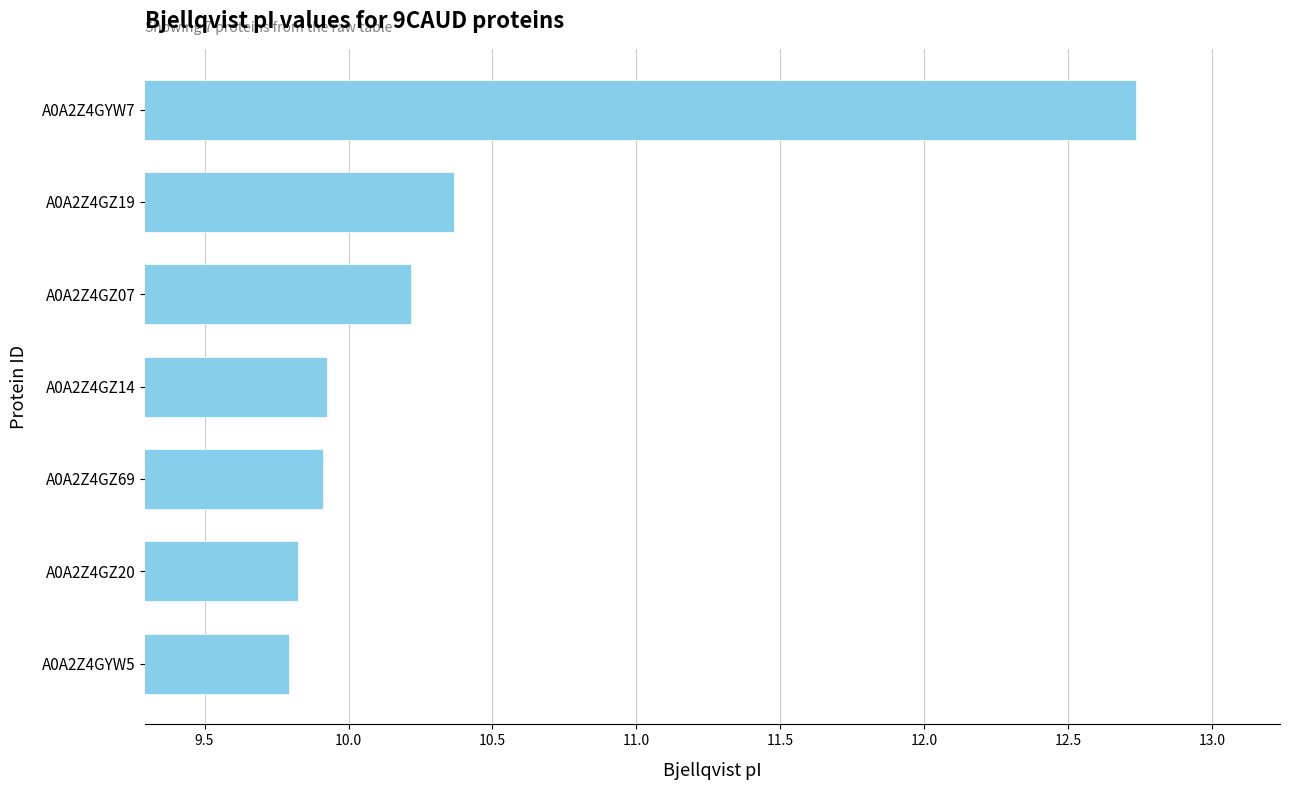

Are the bars grouped side by side (vs. stacked)?

No